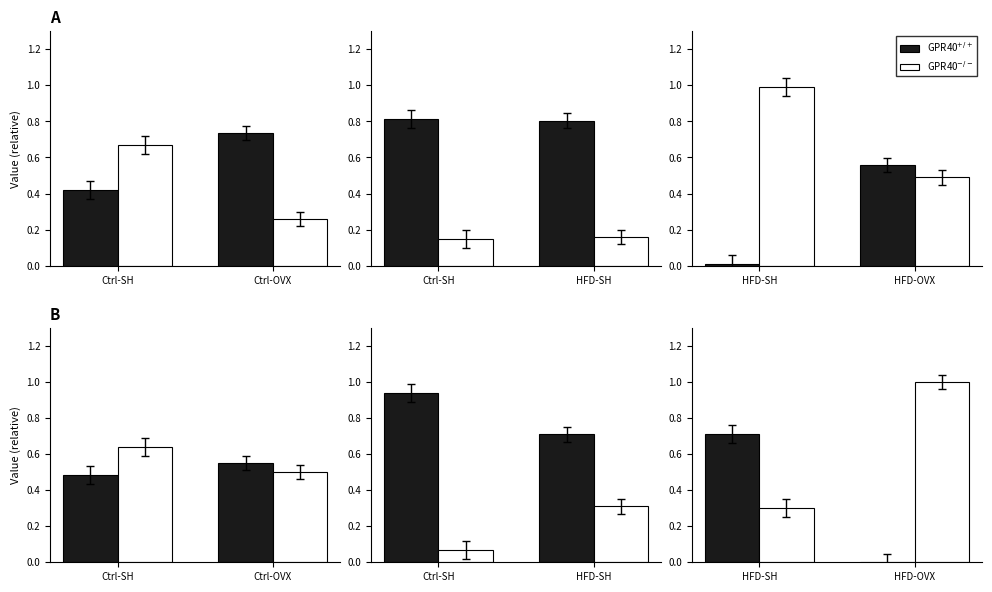

Which series has the largest total across all categories?

GPR40$^{-/-}$